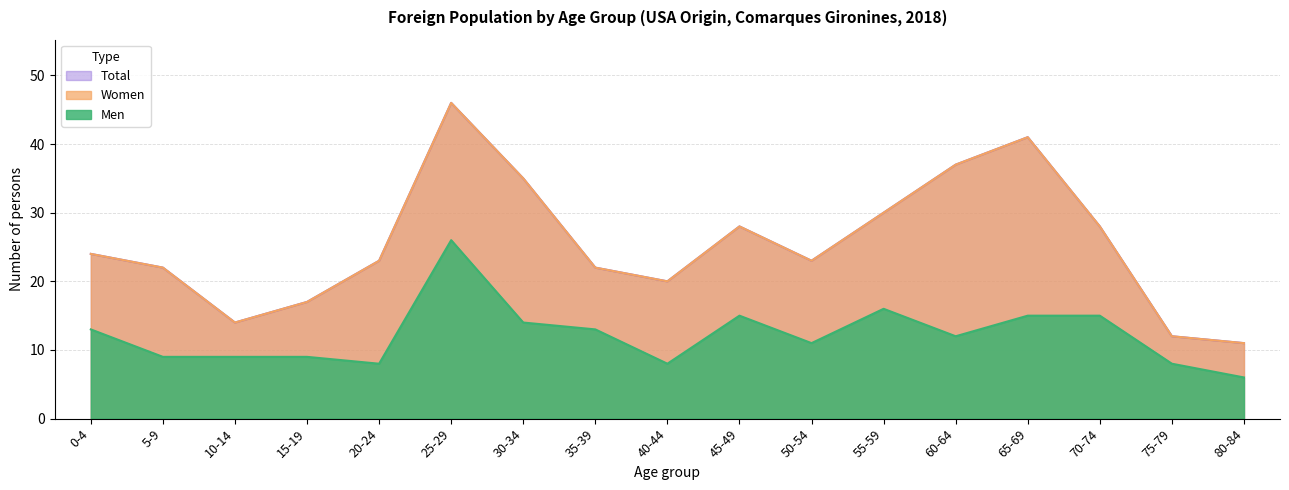

What is the label of the 15th point from the right?

10-14